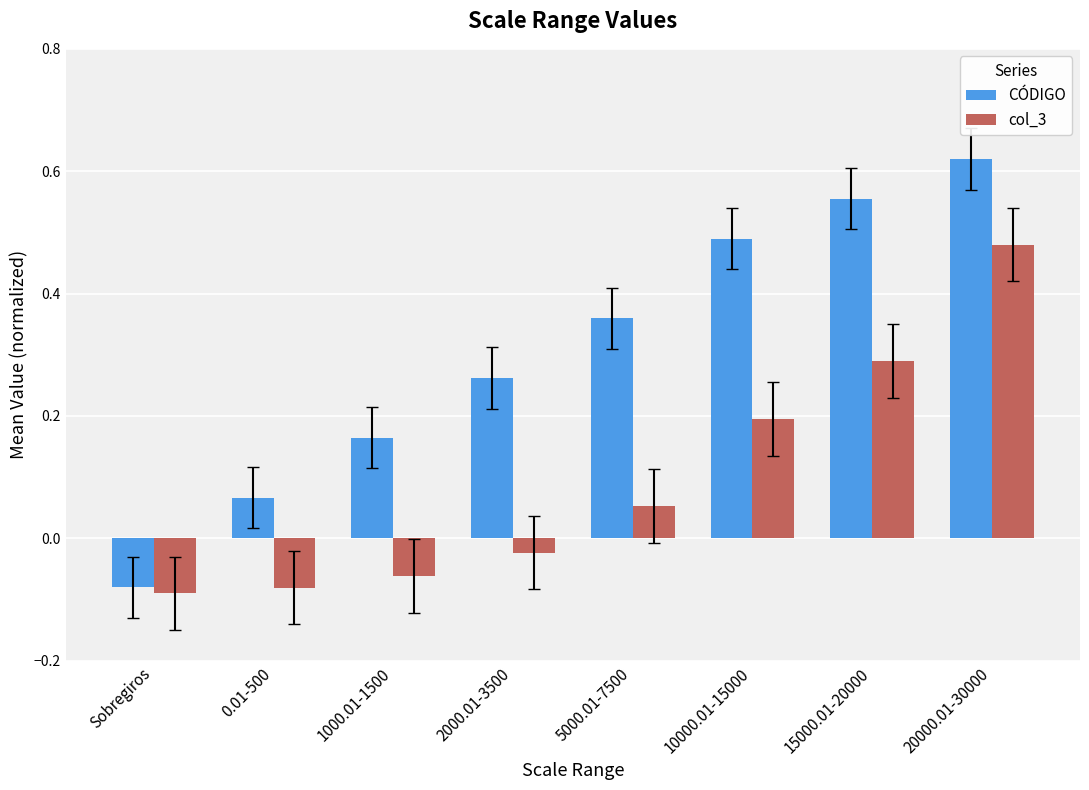

At which category is the sum across all series the highest?

20000.01-30000